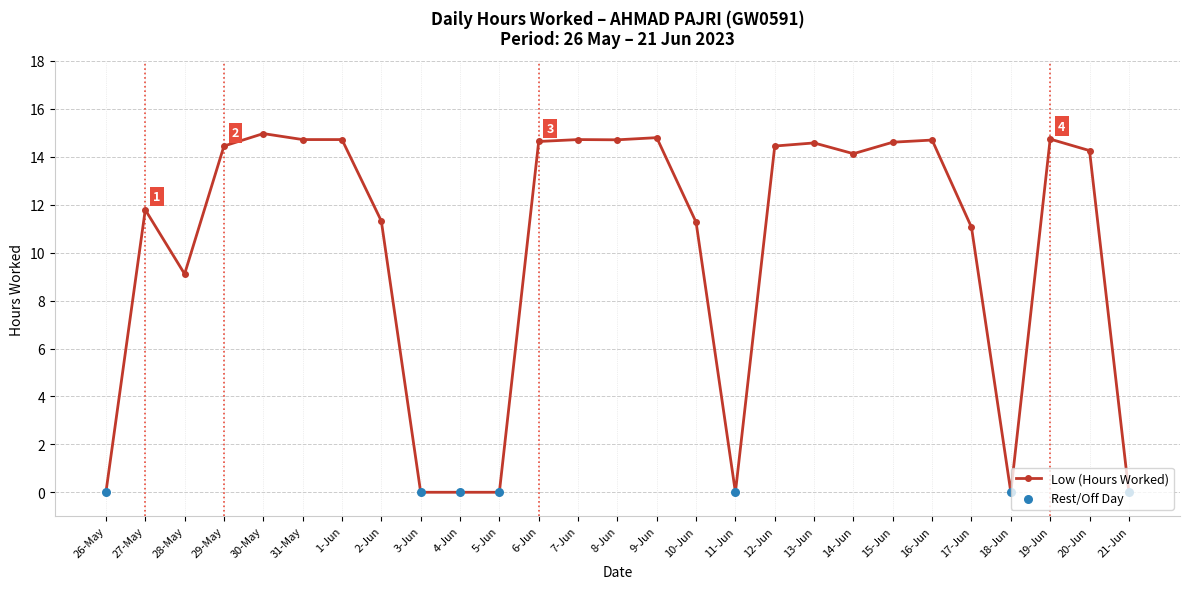

Which has a higher value, 11-Jun or 30-May?

30-May